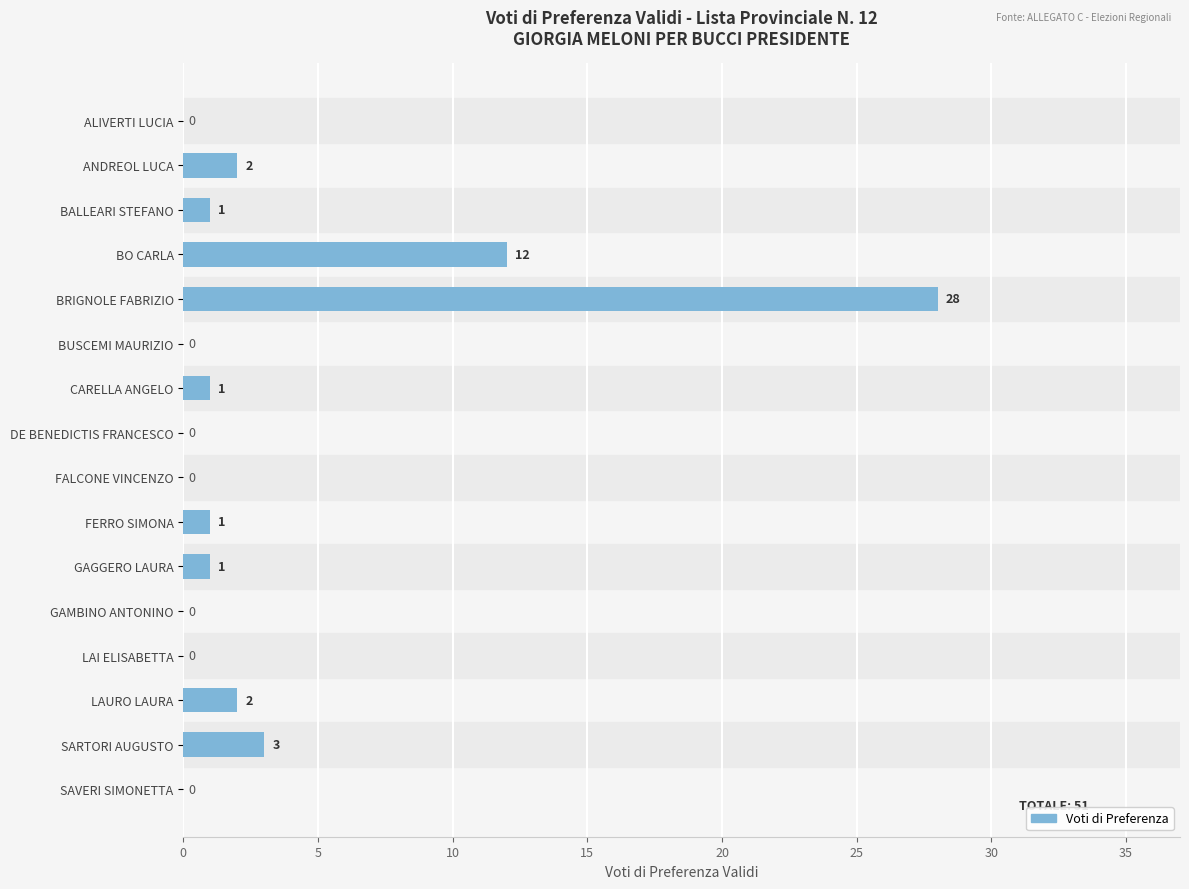

Reading top to bottom, extract all data points from this chart.

ALIVERTI LUCIA=0	ANDREOL LUCA=2	BALLEARI STEFANO=1	BO CARLA=12	BRIGNOLE FABRIZIO=28	BUSCEMI MAURIZIO=0	CARELLA ANGELO=1	DE BENEDICTIS FRANCESCO=0	FALCONE VINCENZO=0	FERRO SIMONA=1	GAGGERO LAURA=1	GAMBINO ANTONINO=0	LAI ELISABETTA=0	LAURO LAURA=2	SARTORI AUGUSTO=3	SAVERI SIMONETTA=0